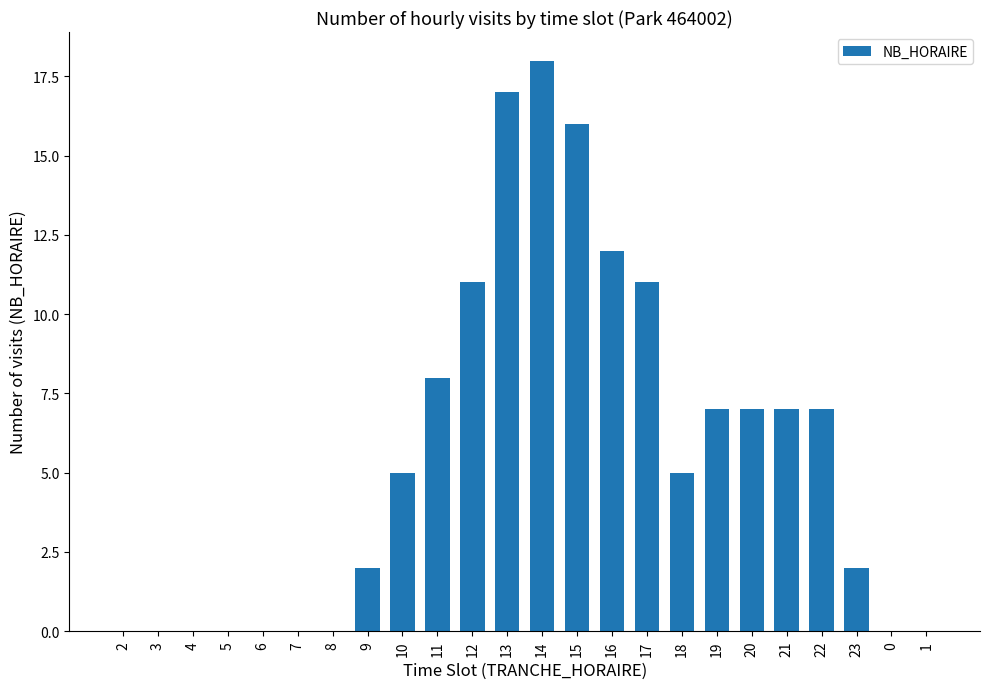

The value at 17 is 5. True or false?

False